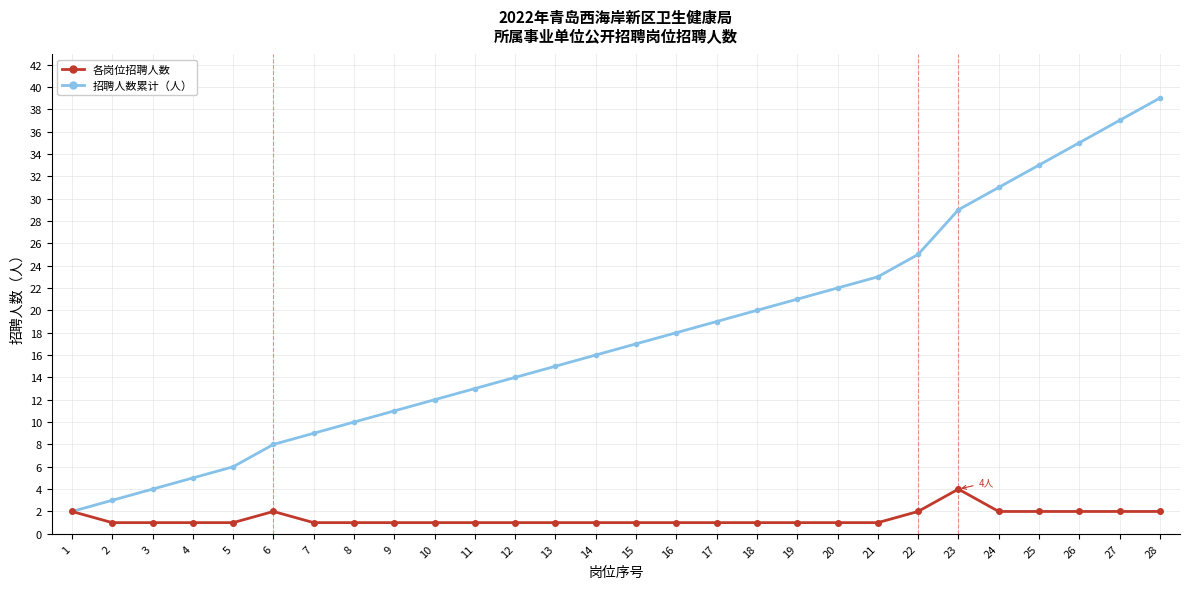

How many lines are shown in the chart?

2